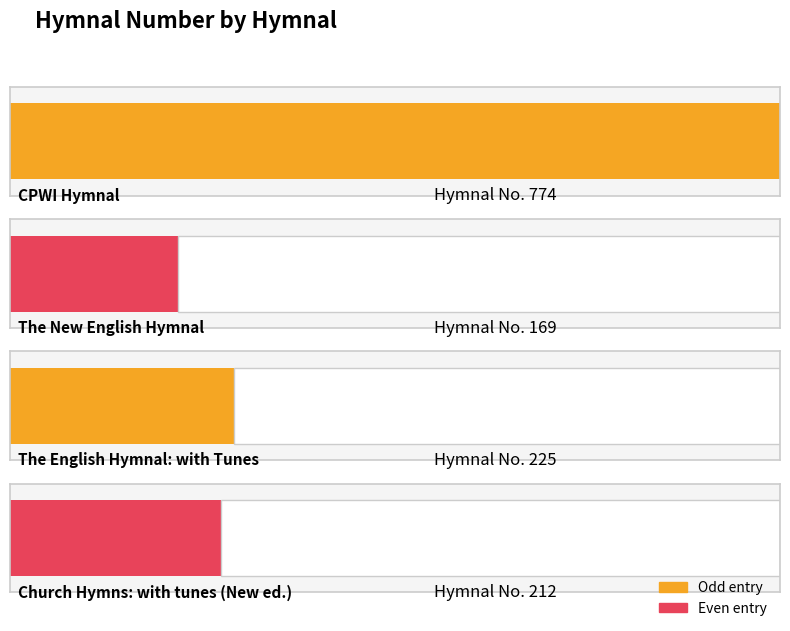

What is the average value?

345